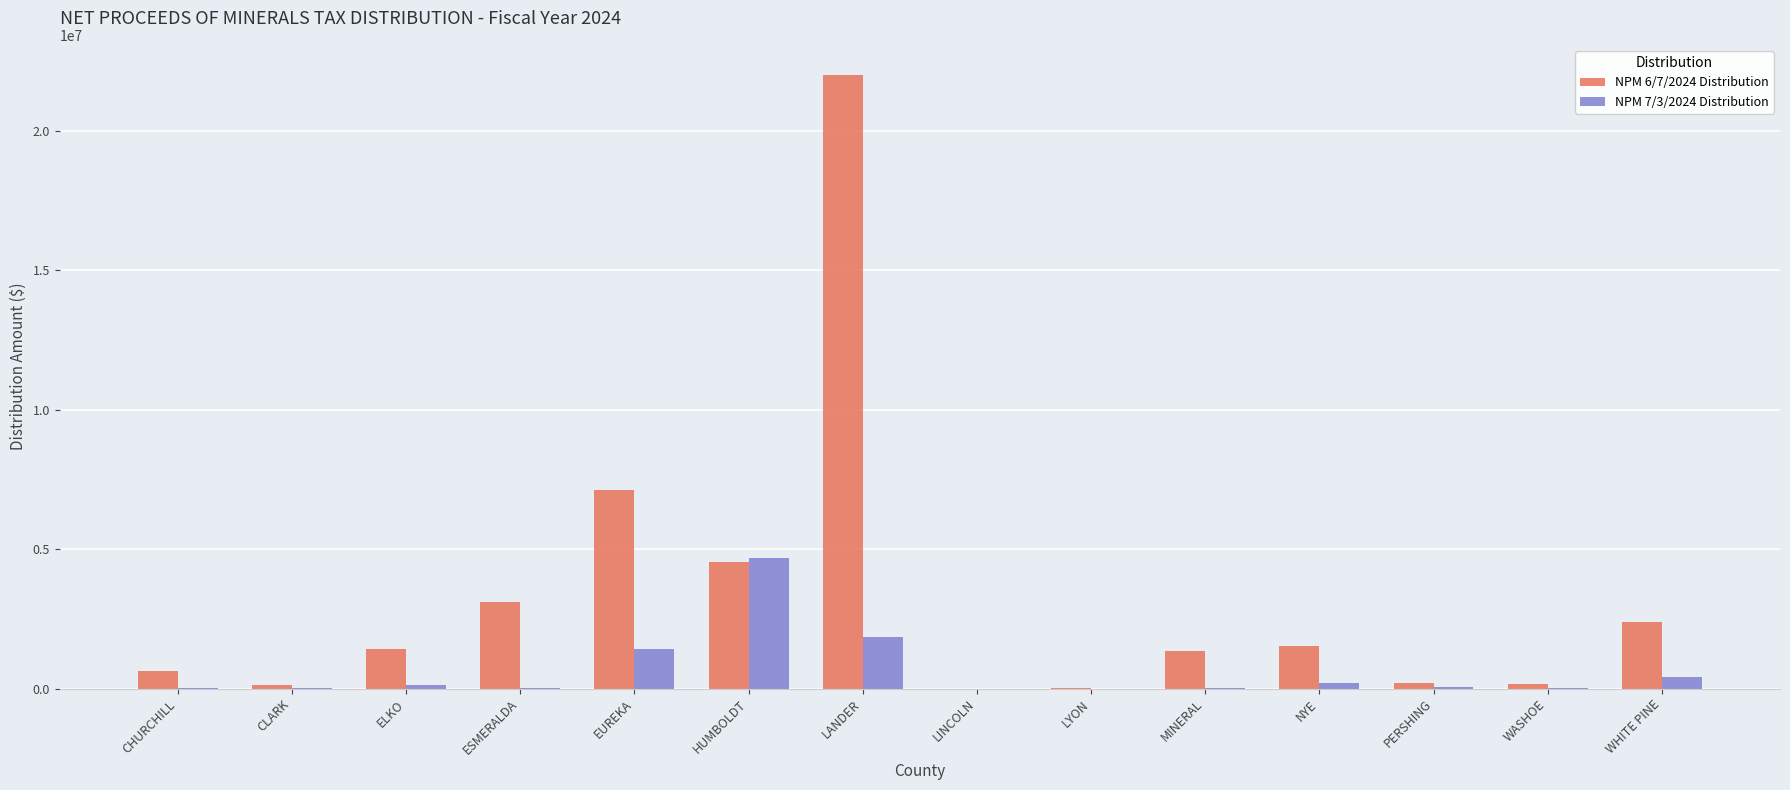

What is the maximum value for NPM 7/3/2024 Distribution?

4681301.7